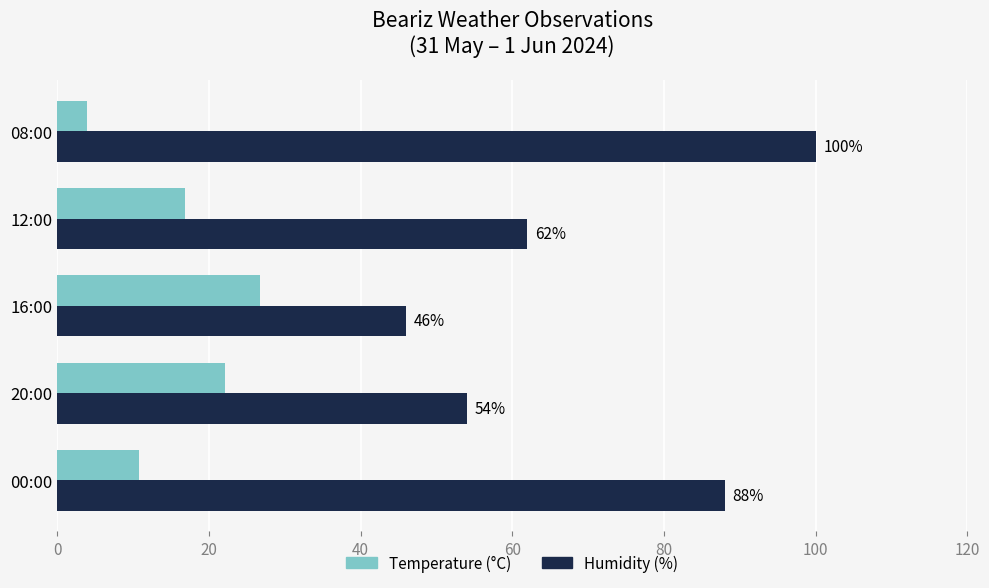

What are all the series names shown in the legend?

Temperature (°C), Humidity (%)